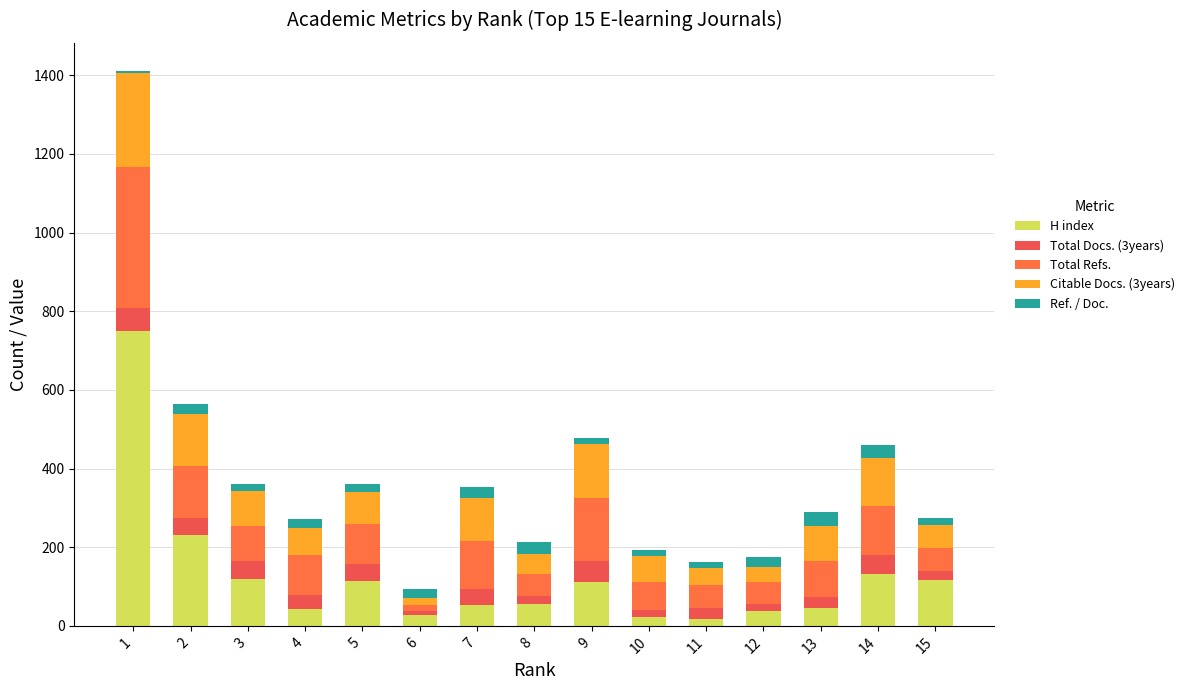

Count the number of data series in this chart.

5